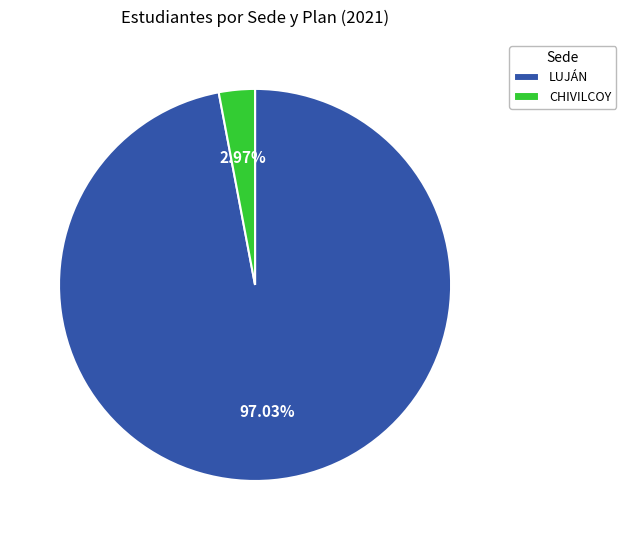

To the nearest percent, what is the difference between the largest and smallest slice percentages?

94%